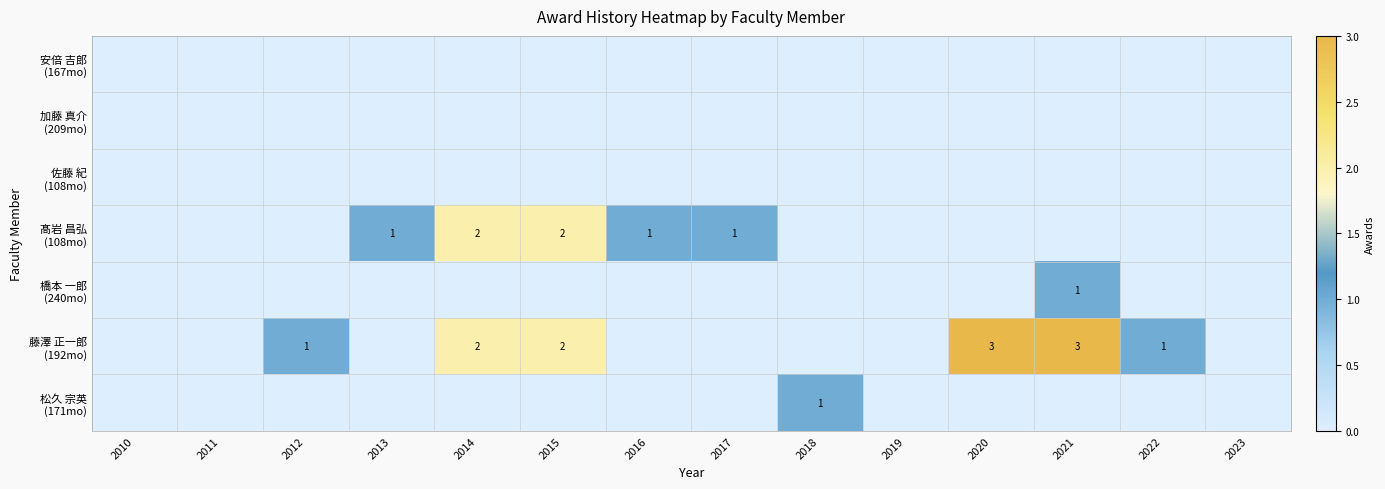

Which series has the widest spread of values?

藤澤 正一郎 (192mo)